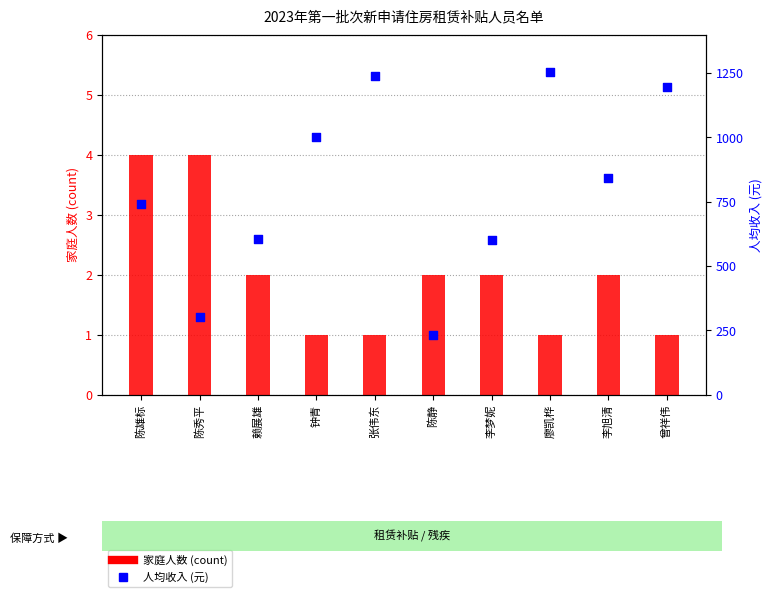

At how many categories does at least one series exceed 414?

8